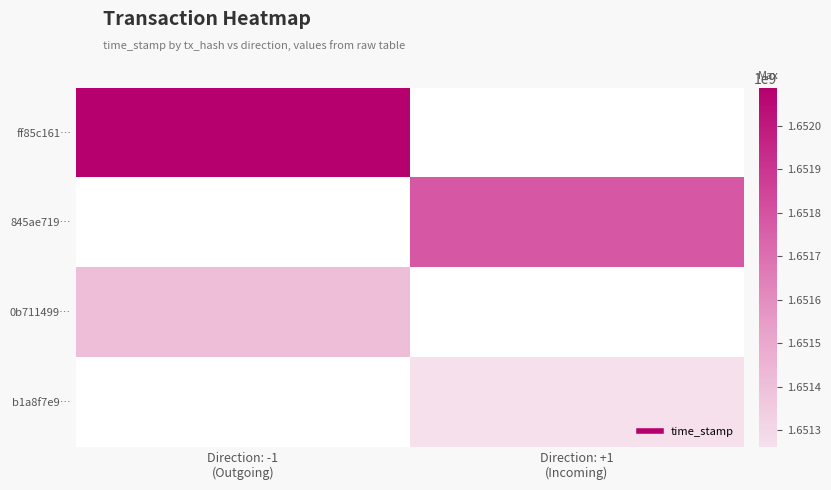

At how many categories does at least one series exceed 1651850510?

1